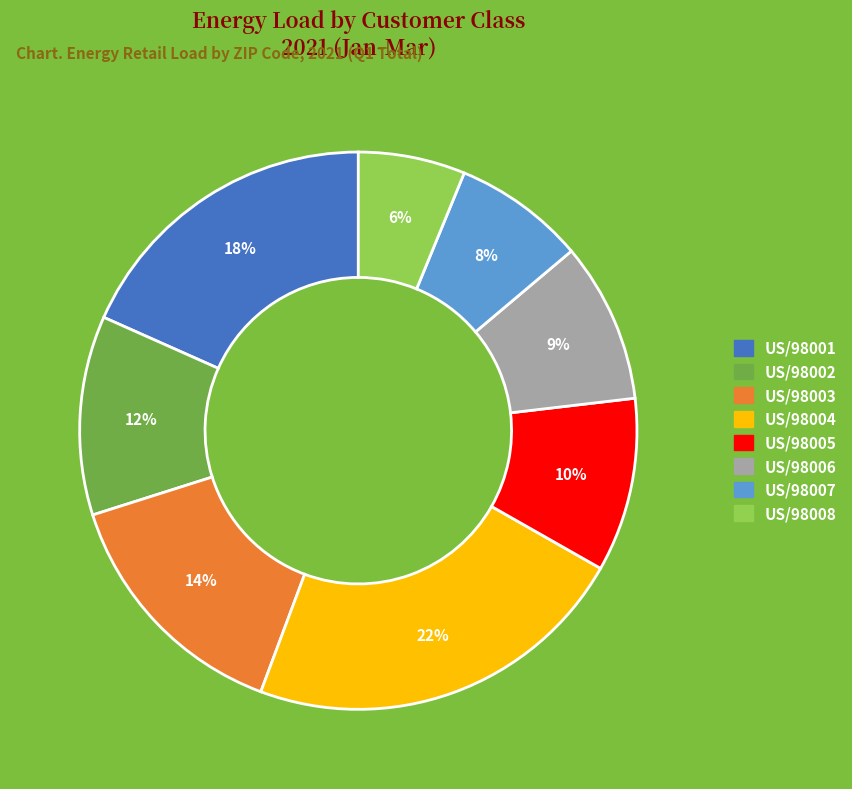

What percentage is the US/98008 slice, to the nearest percent?

6%